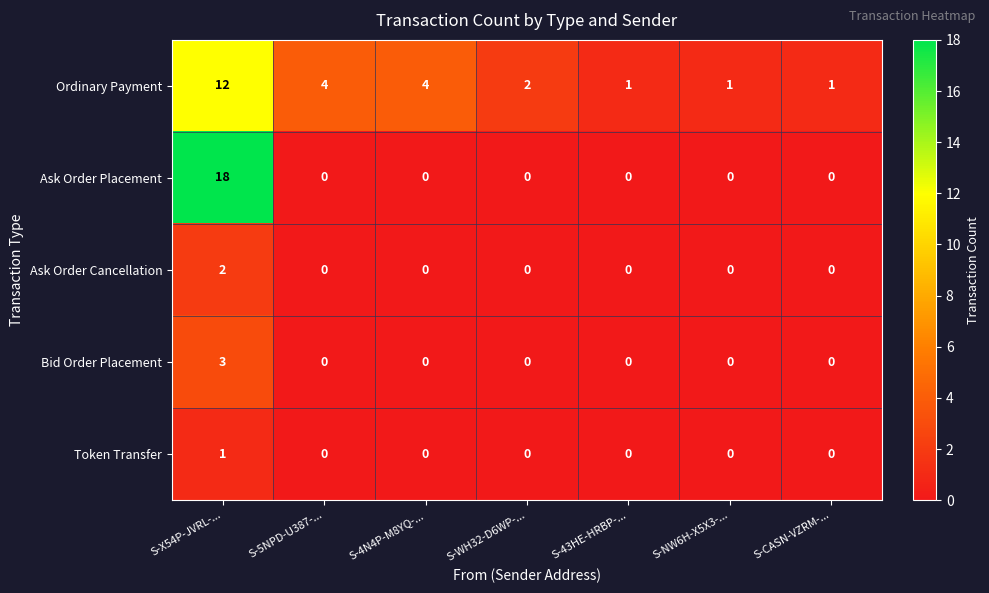

Which series has the largest total across all categories?

Ordinary Payment